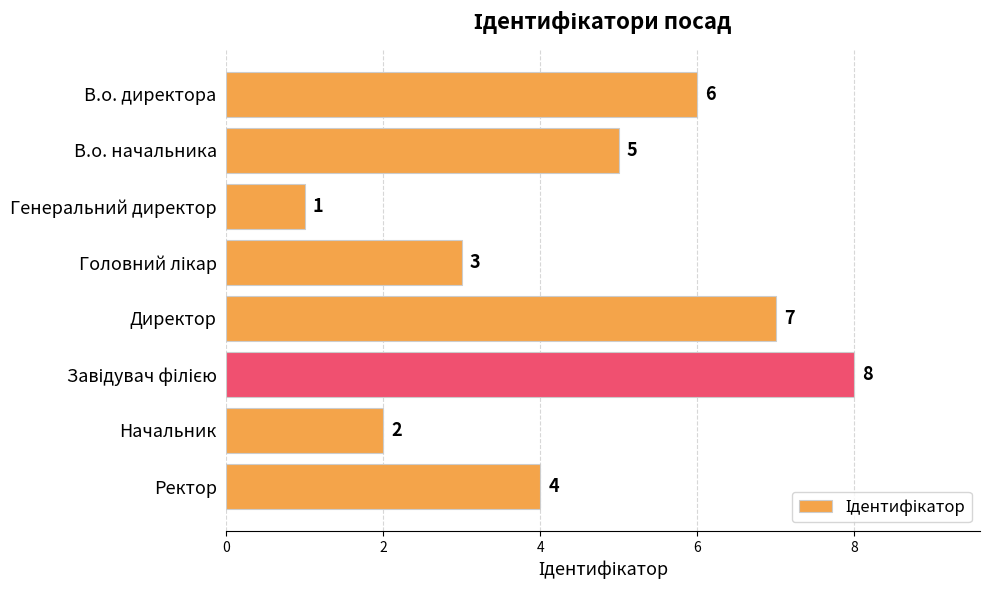

What is the maximum value shown in the chart?

8